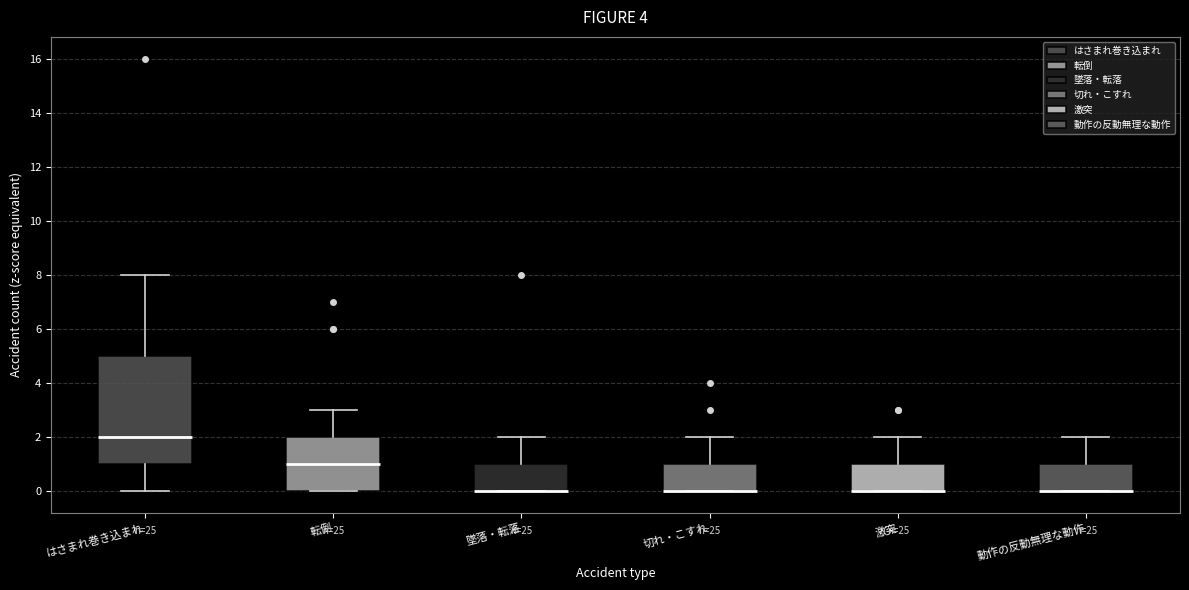

Where is the upper edge of the box for 転倒 on the y-axis? The values are not printed on the chart, so give them approximately, as read against the axis.

2